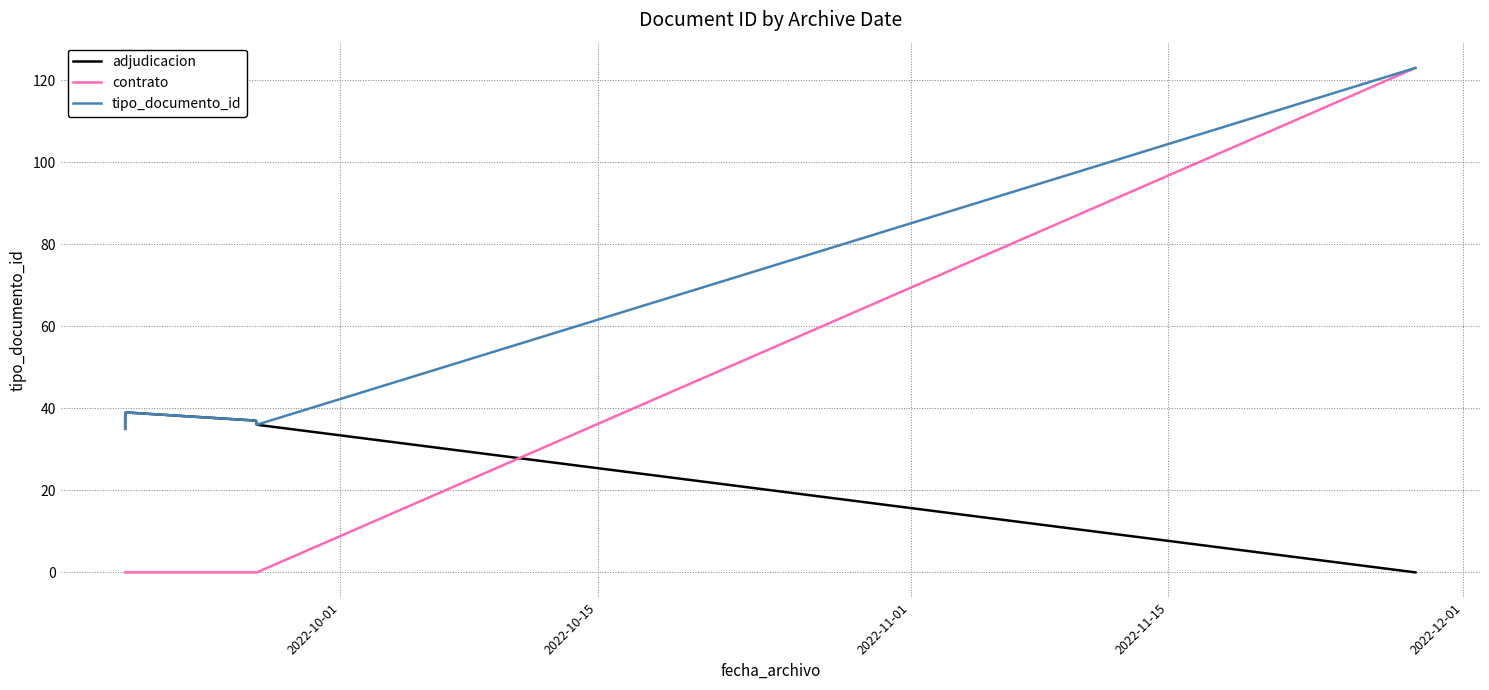

True or false: contrato has a value of -50 at 2022-12-01.

False